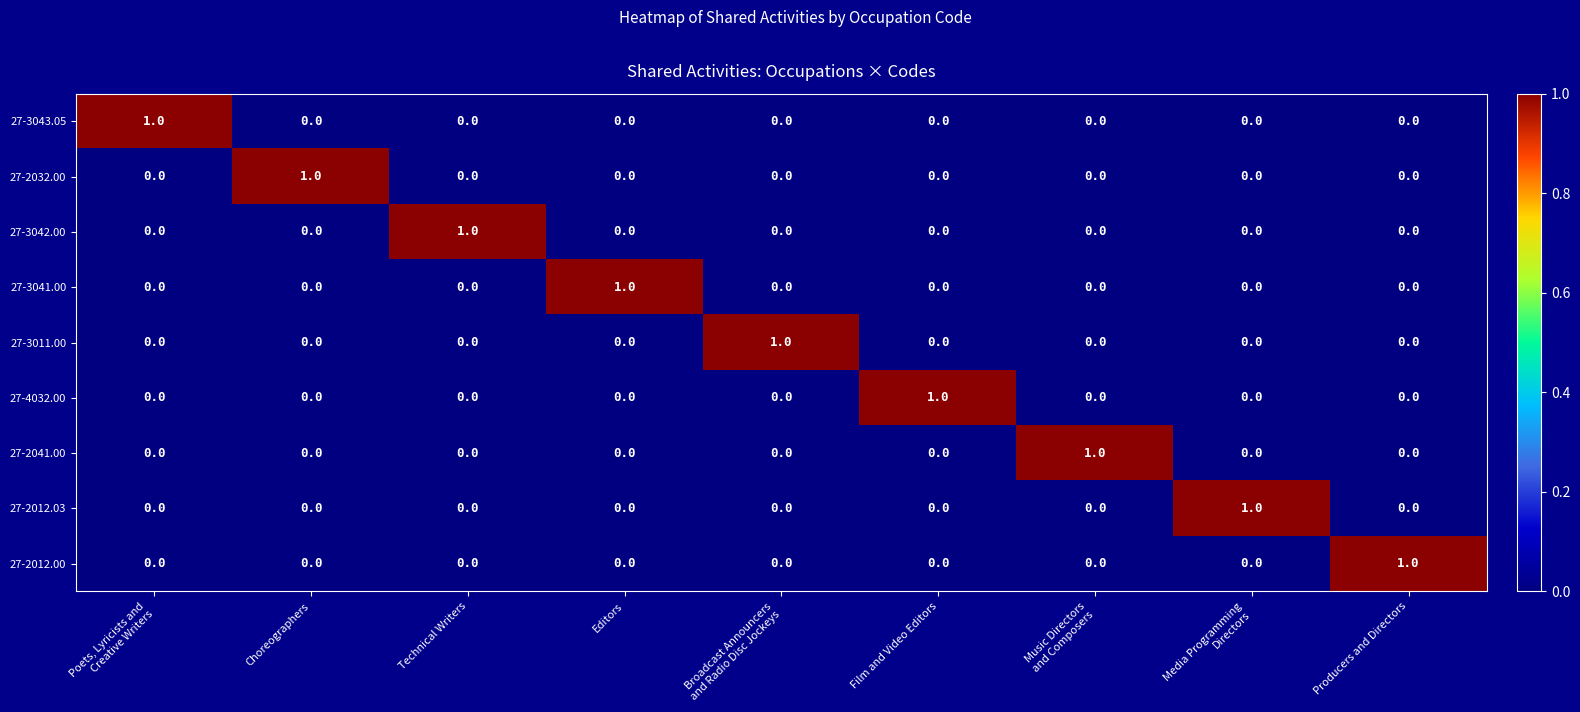

Is it true that 27-3011.00 equals 0 at Editors?

True